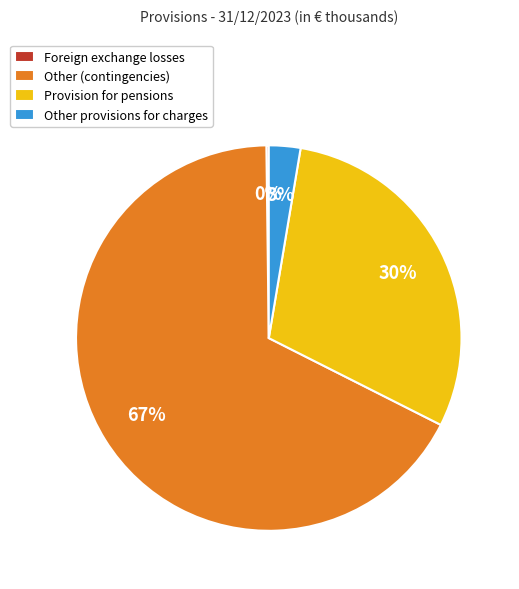

Does Other provisions for charges account for over 50% of the chart?

No